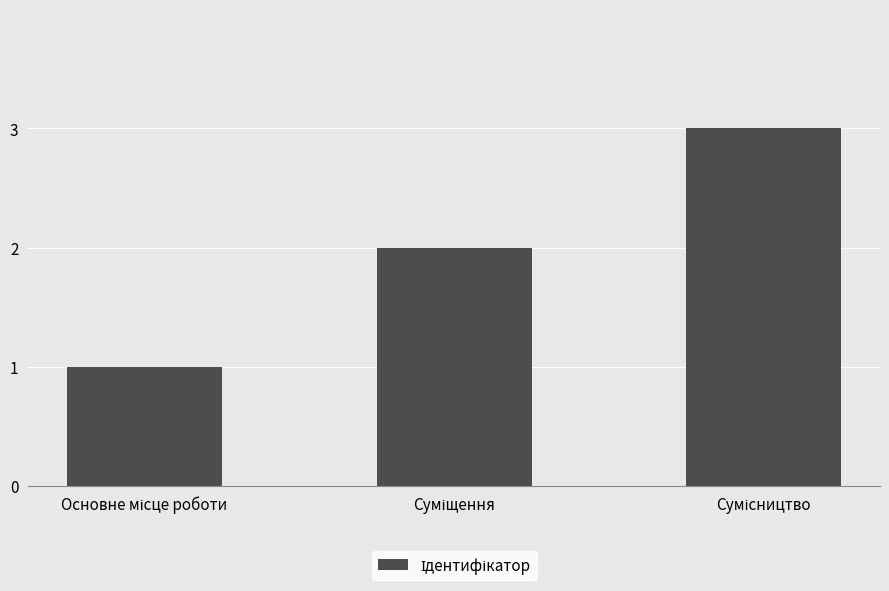

What is the sum of all values?

6